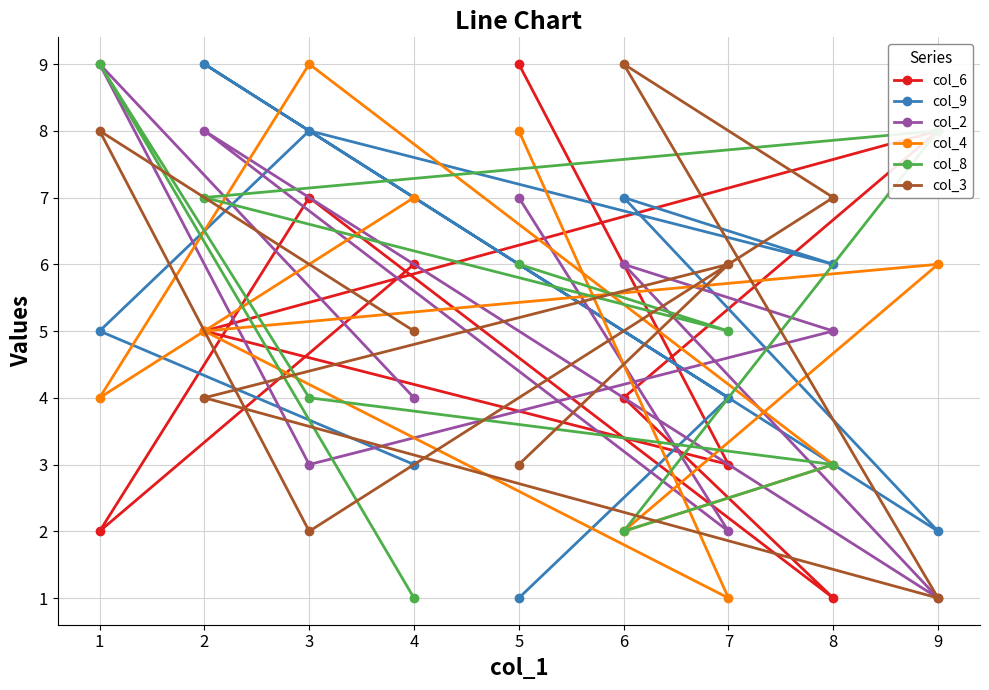

After their last crossing, which series has the higher values: col_4 or col_2?

col_4